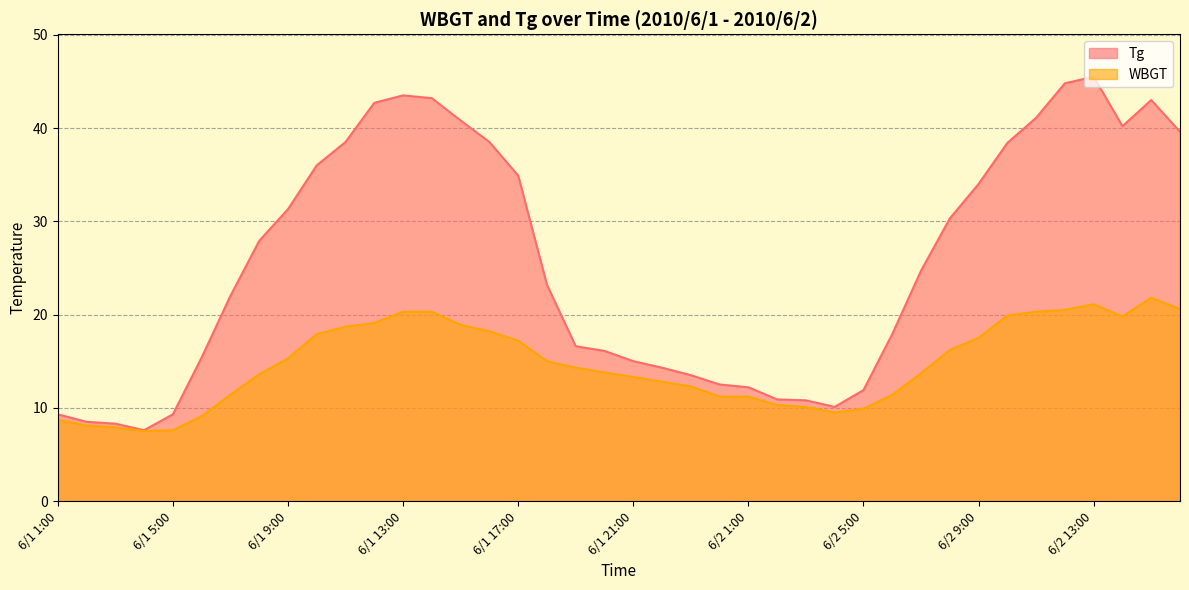

True or false: WBGT and Tg cross at least once.

False